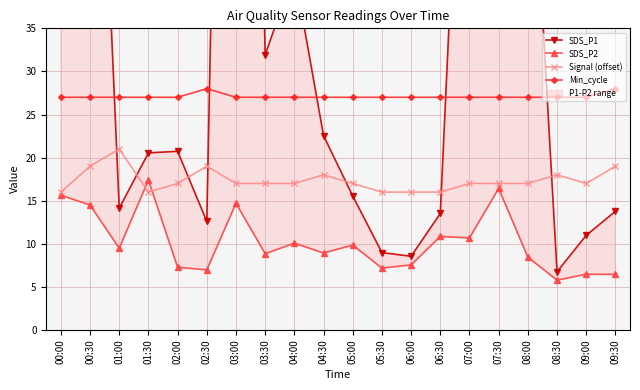

Which category has the lowest value in the SDS_P1 series?

08:30